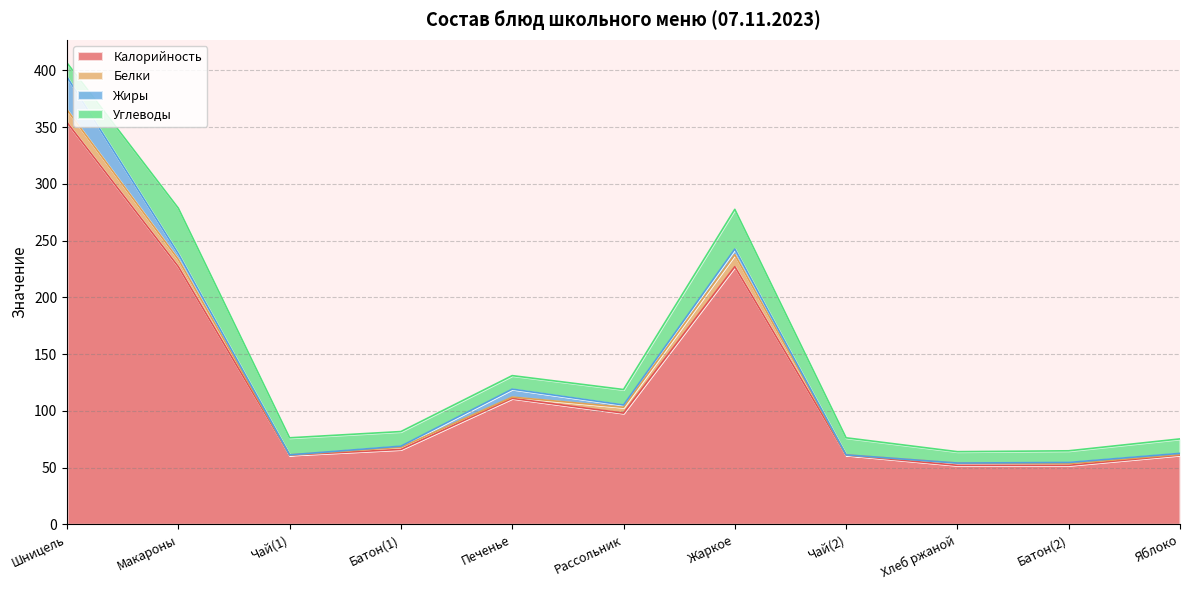

Reading left to right, transcribe all the data shown in this chart.

Калорийность: 354.0	227.0	61.0	66.0	111.0	98.0	227.0	61.0	52.0	52.0	61.0
Белки: 11.1	6.3	0.2	1.9	1.1	5.1	10.6	0.2	2.0	1.5	0.5
Жиры: 29.0	5.0	0.0	1.0	7.0	2.0	5.0	0.0	0.0	1.0	1.0
Углеводы: 12.4	40.2	15.0	12.8	11.9	13.6	34.9	15.0	10.0	10.3	12.7